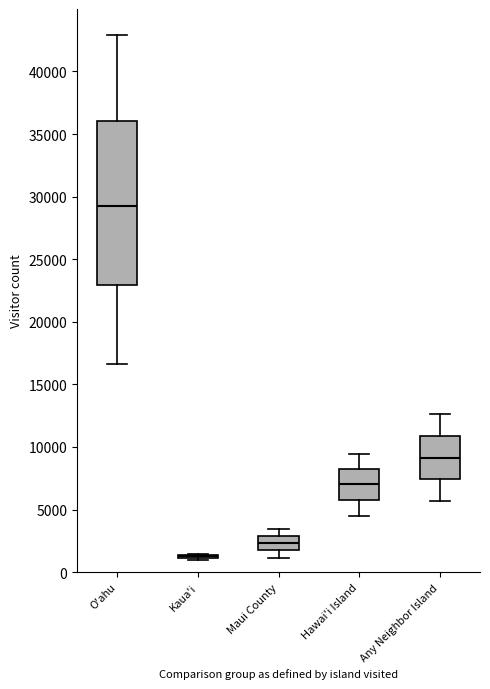

Comparing the boxes themselves (not the whiskers), which one is the tallest?

O'ahu